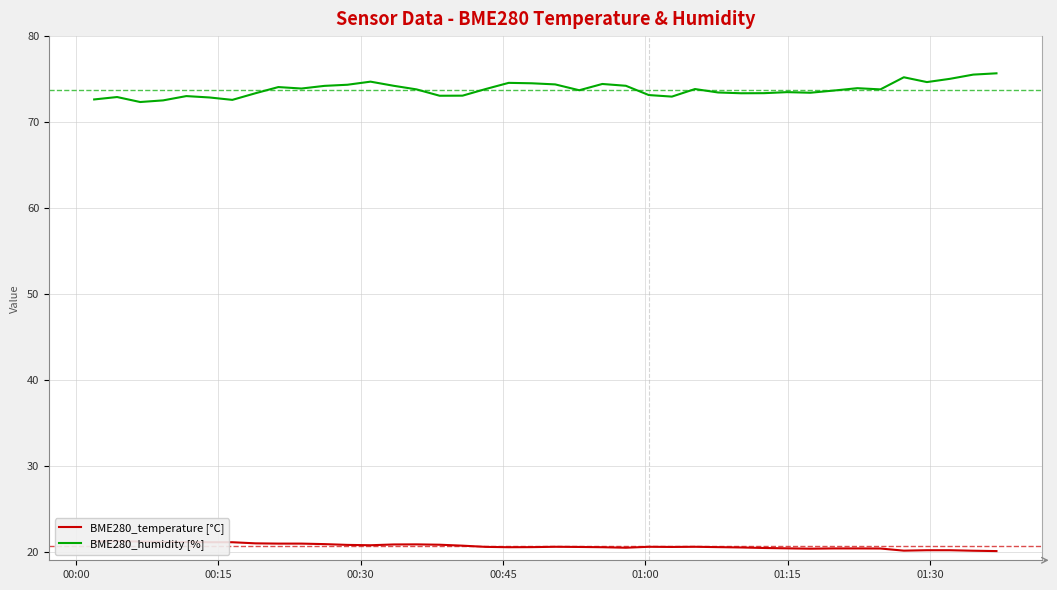

What is the highest value of the BME280_humidity [%] series?

75.7